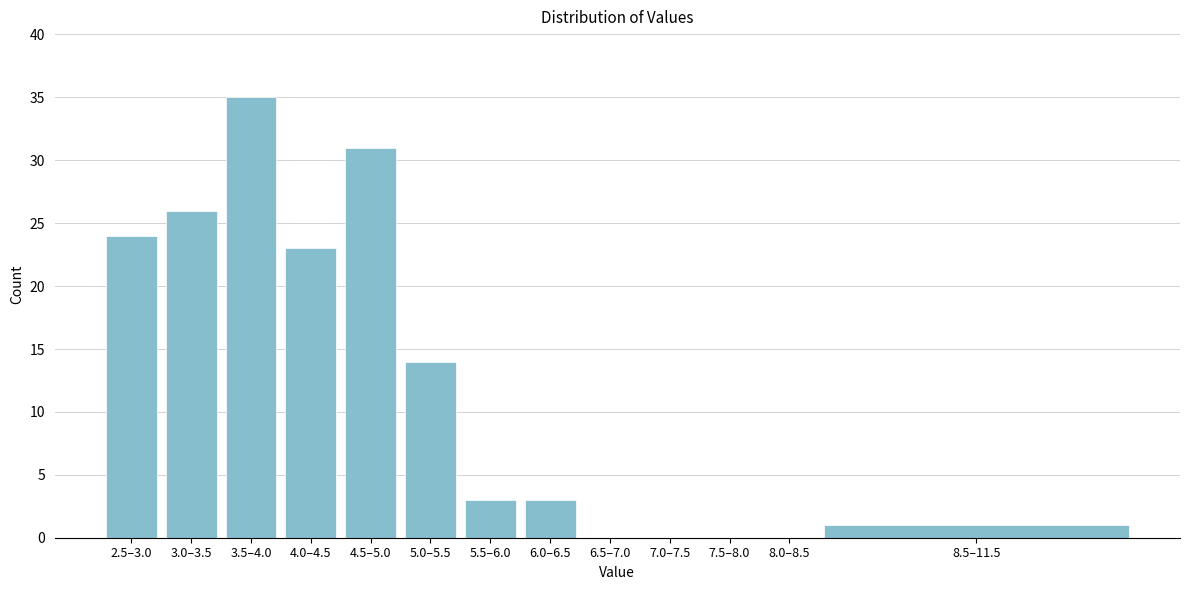

Reading left to right, what are all the values shown in this chart?

2.5–3.0=24	3.0–3.5=26	3.5–4.0=35	4.0–4.5=23	4.5–5.0=31	5.0–5.5=14	5.5–6.0=3	6.0–6.5=3	6.5–7.0=0	7.0–7.5=0	7.5–8.0=0	8.0–8.5=0	8.5–11.5=1